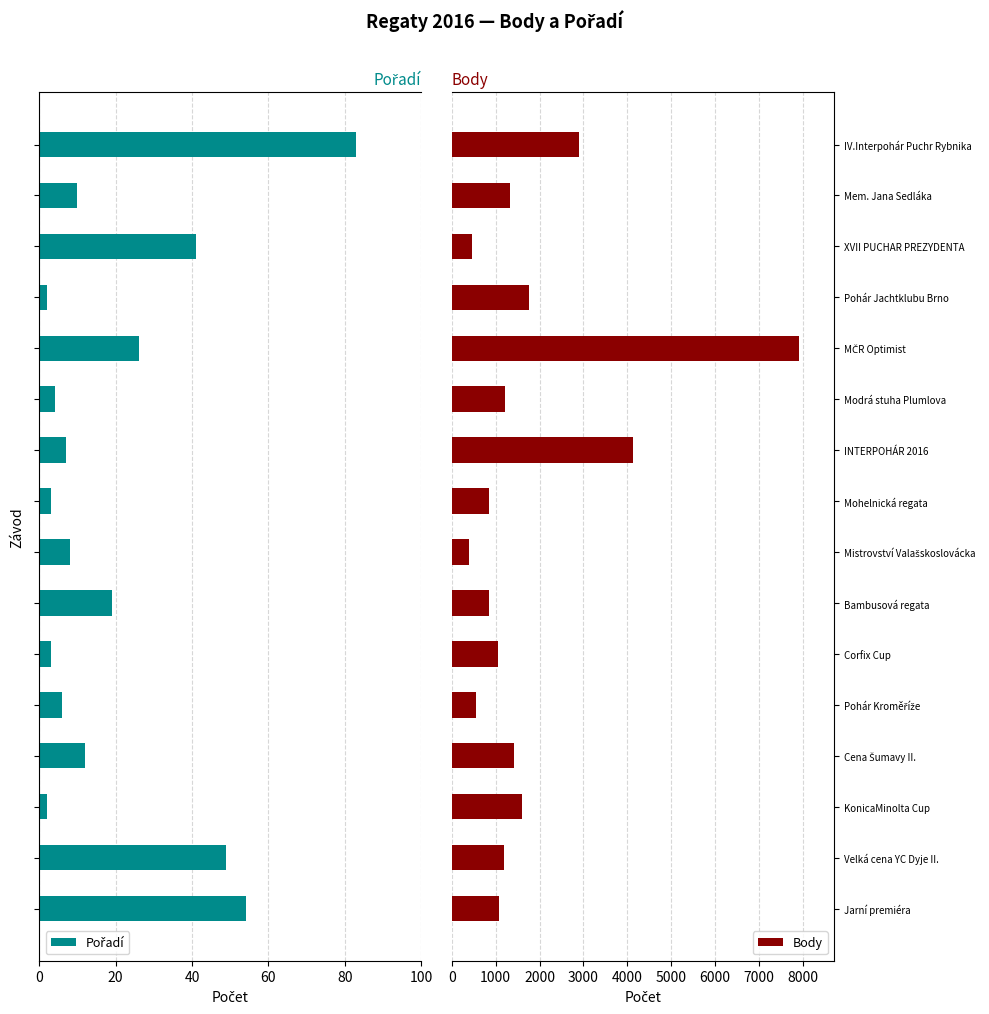

What is the highest value of the Body series?

7910